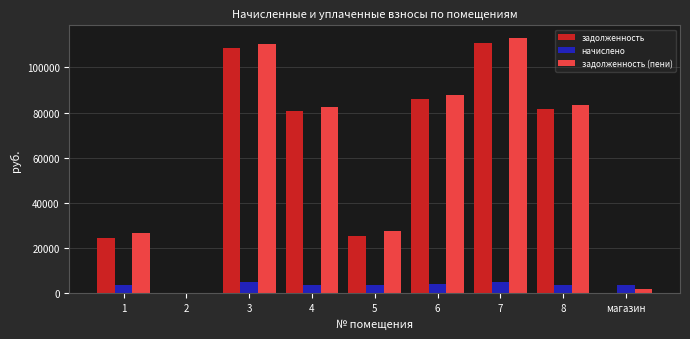

How many data points in начислено are above 3741?

5